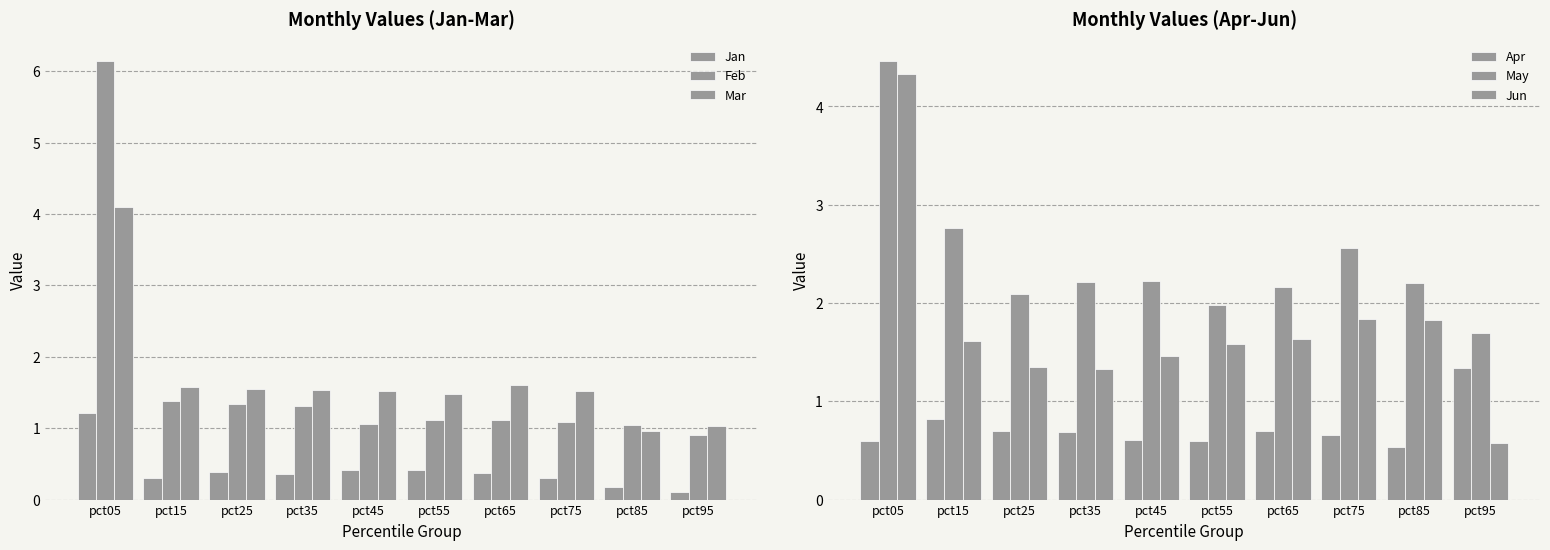

Between pct15 and pct45, which series saw the biggest shift?

May